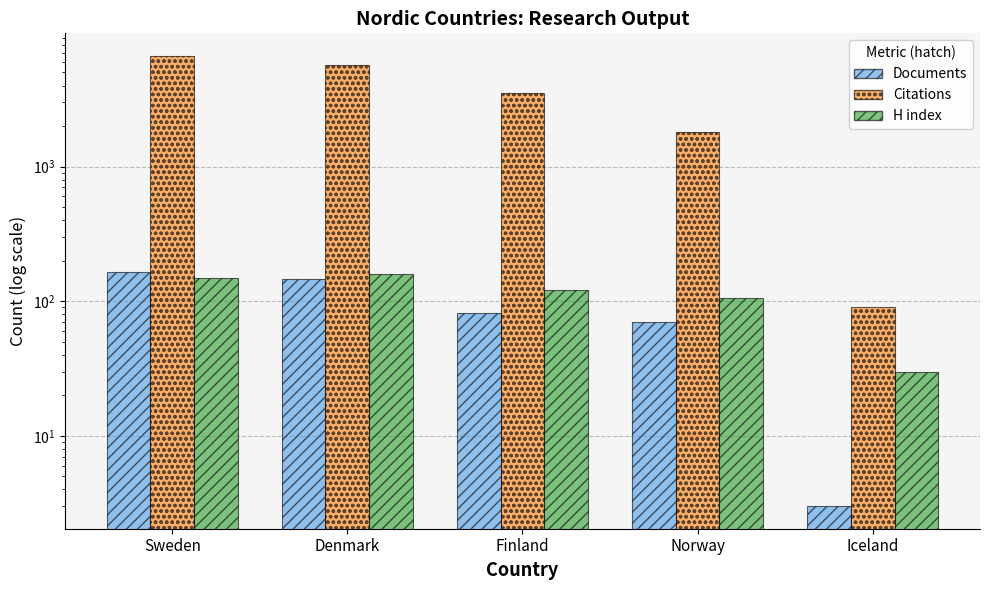

What is the label of the 5th bar from the right?

Sweden